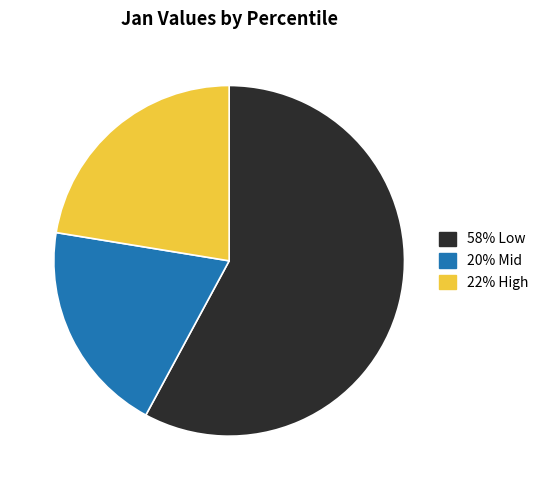

How many segments does this pie chart have?

3